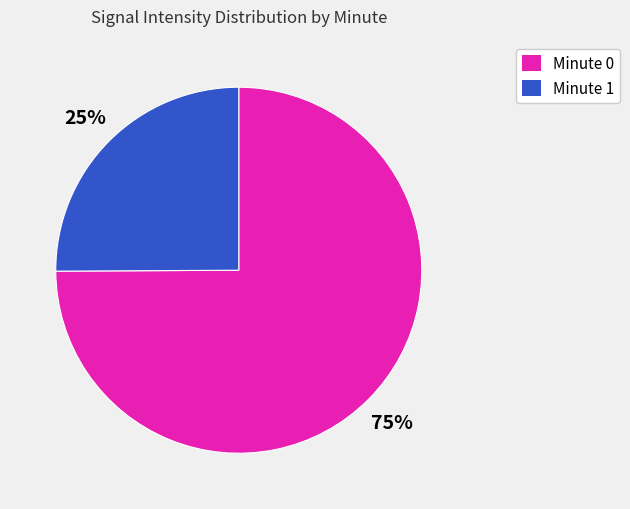

Is there a majority slice in this chart?

Yes